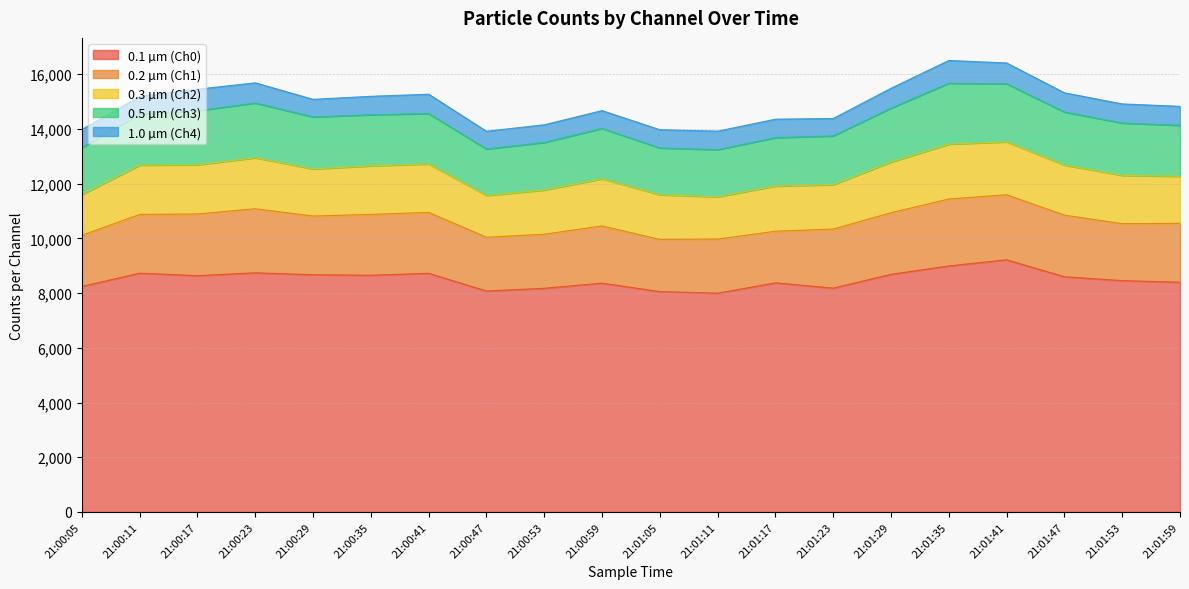

Which label corresponds to the largest value in the chart?

21:01:41